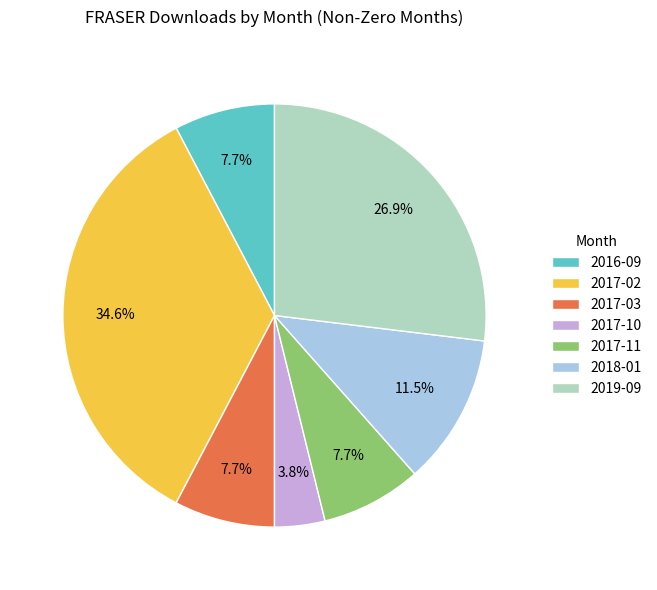

To the nearest percent, what percentage of the pie is 2017-11?

8%